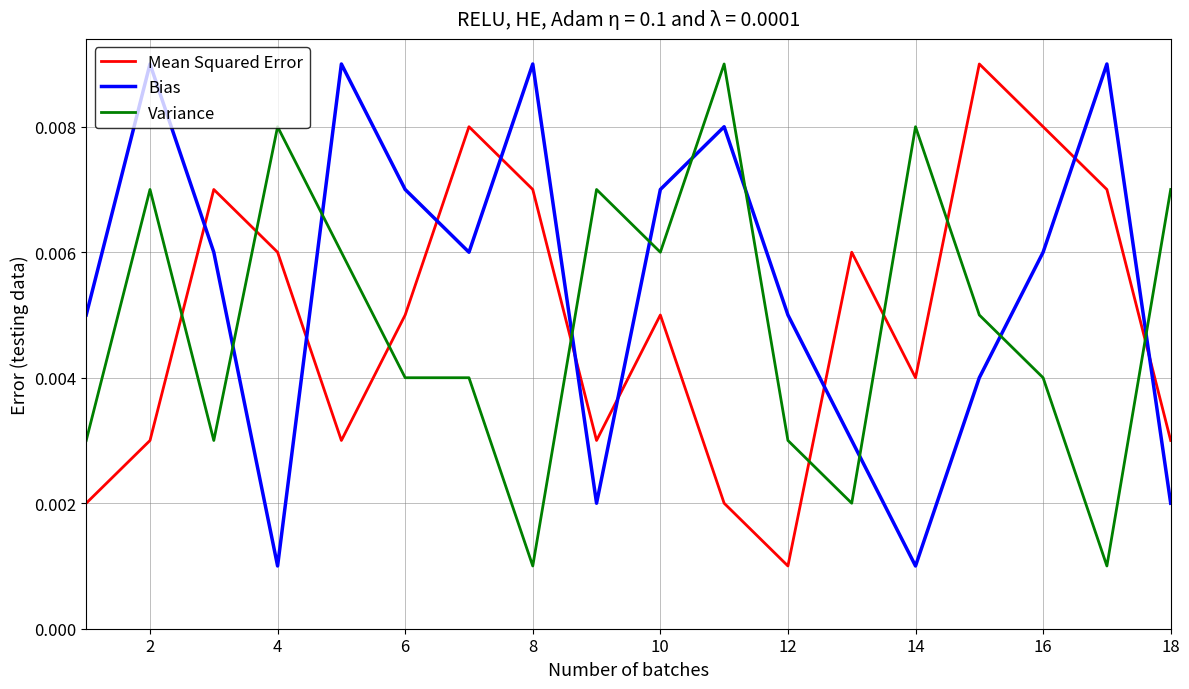

How many times do Mean Squared Error and Bias cross each other?

9